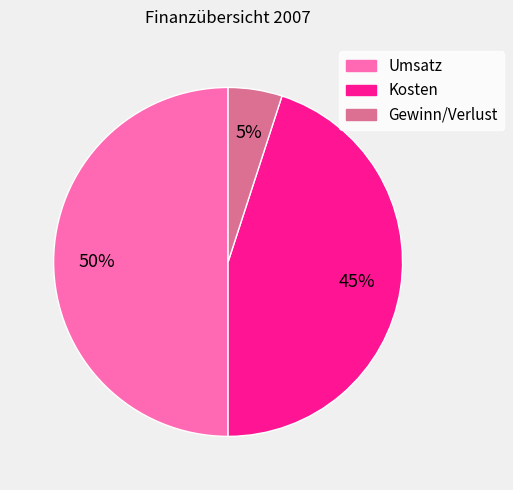

Is the sum of Umsatz and Kosten greater than half?

Yes